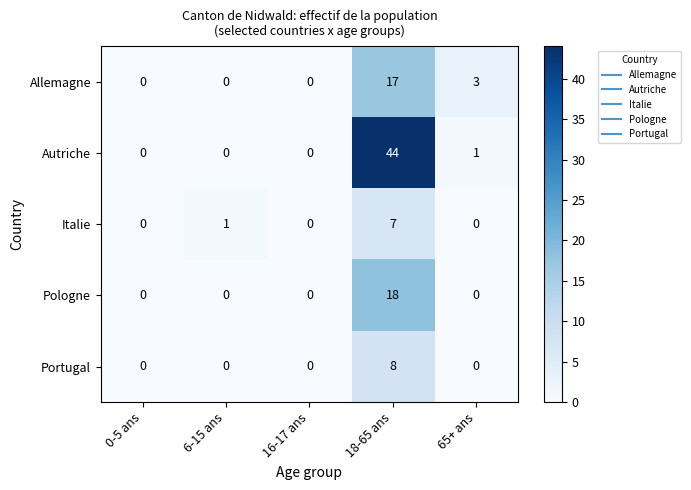

At how many categories does at least one series exceed 23?

1